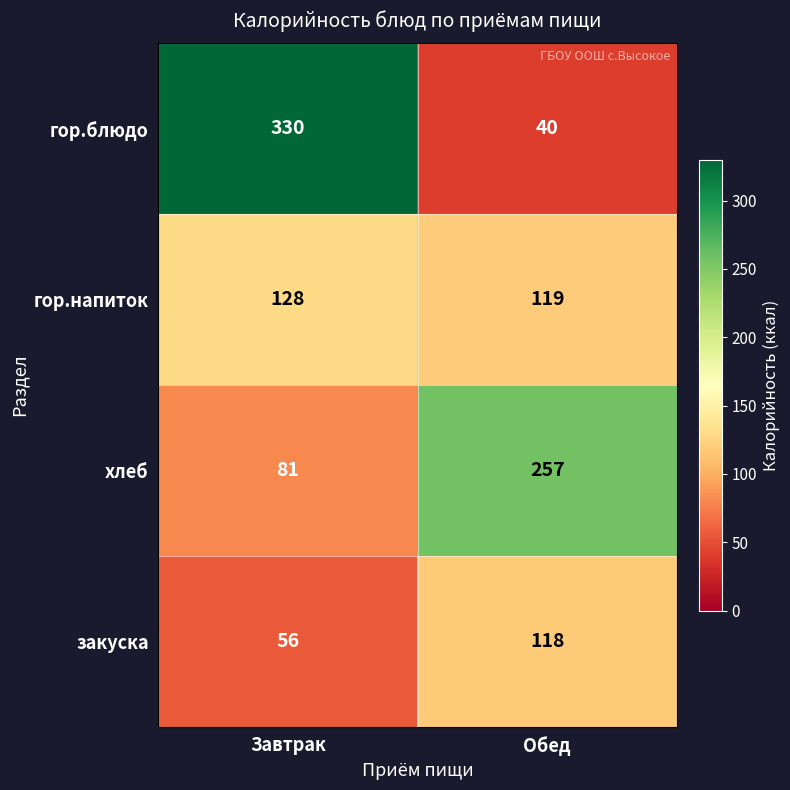

At which label is хлеб closest to 169?

Завтрак